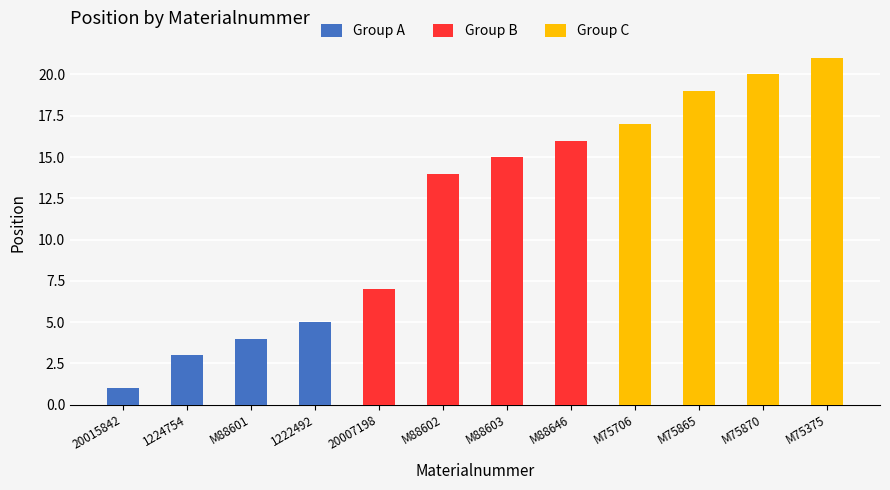

Which has a higher value, M88601 or 1222492?

1222492